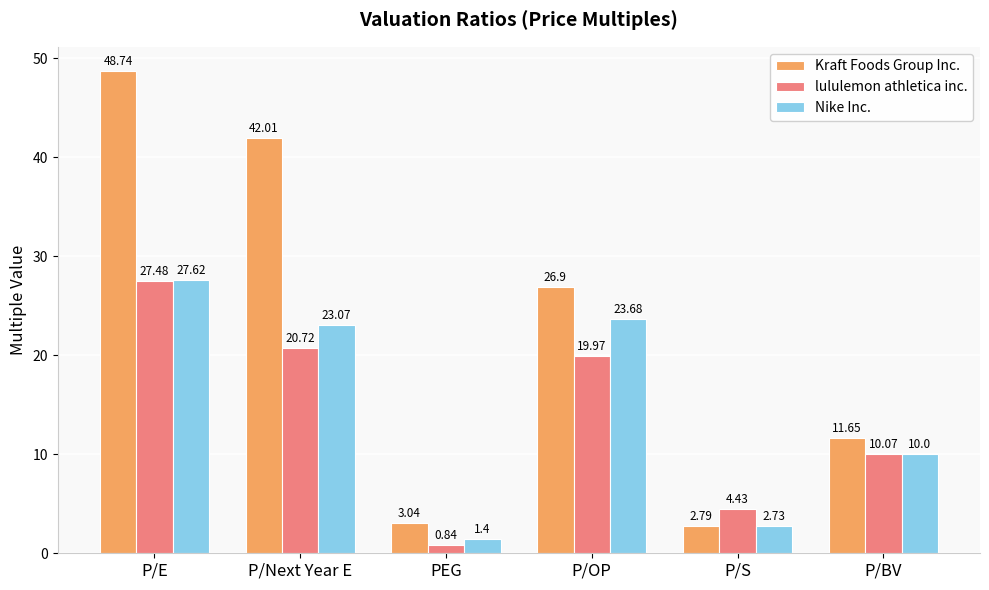

Is it true that Nike Inc. equals 4.8 at P/Next Year E?

False